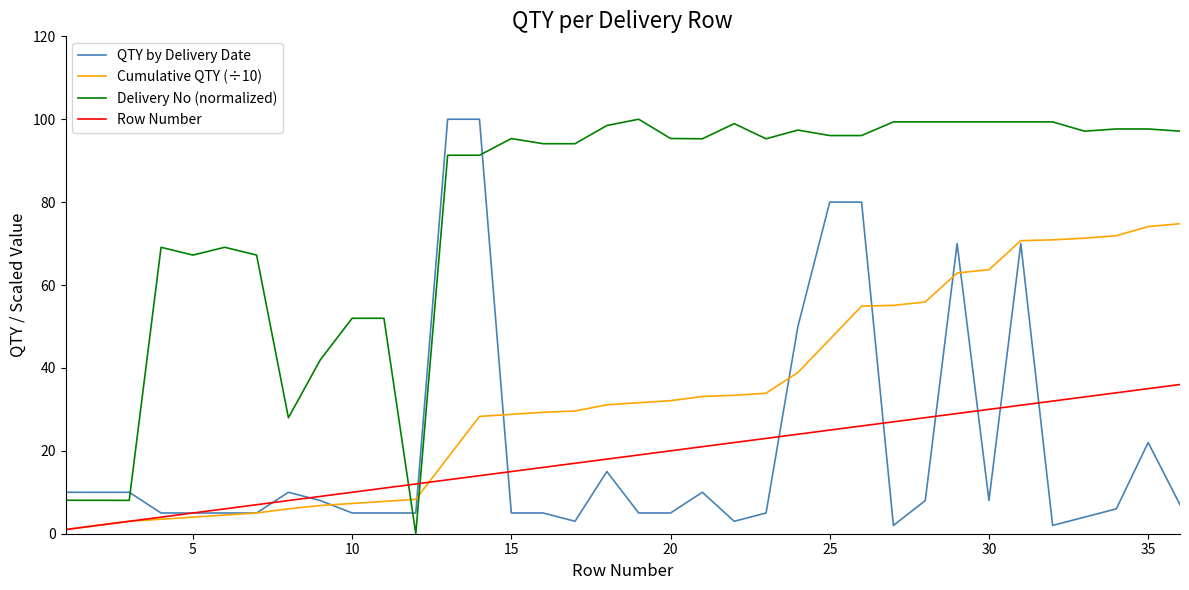

After their last crossing, which series has the higher values: Row Number or QTY by Delivery Date?

Row Number